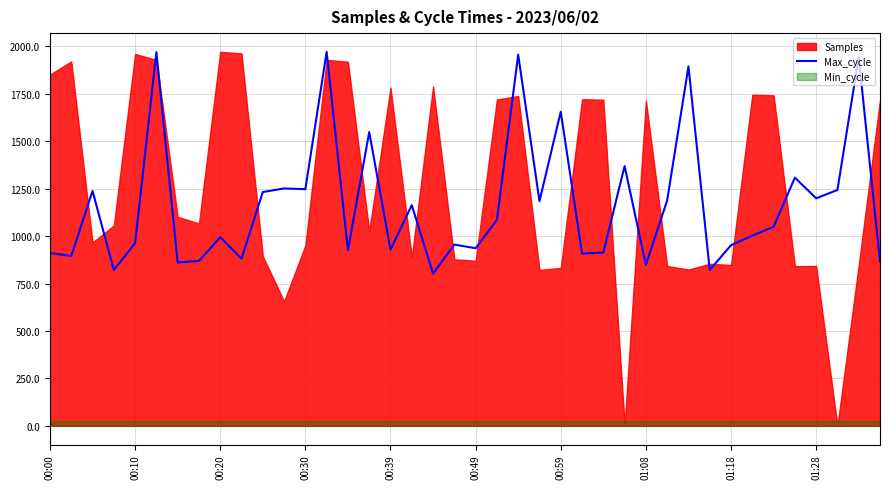

What is the maximum value for Max_cycle?

1971